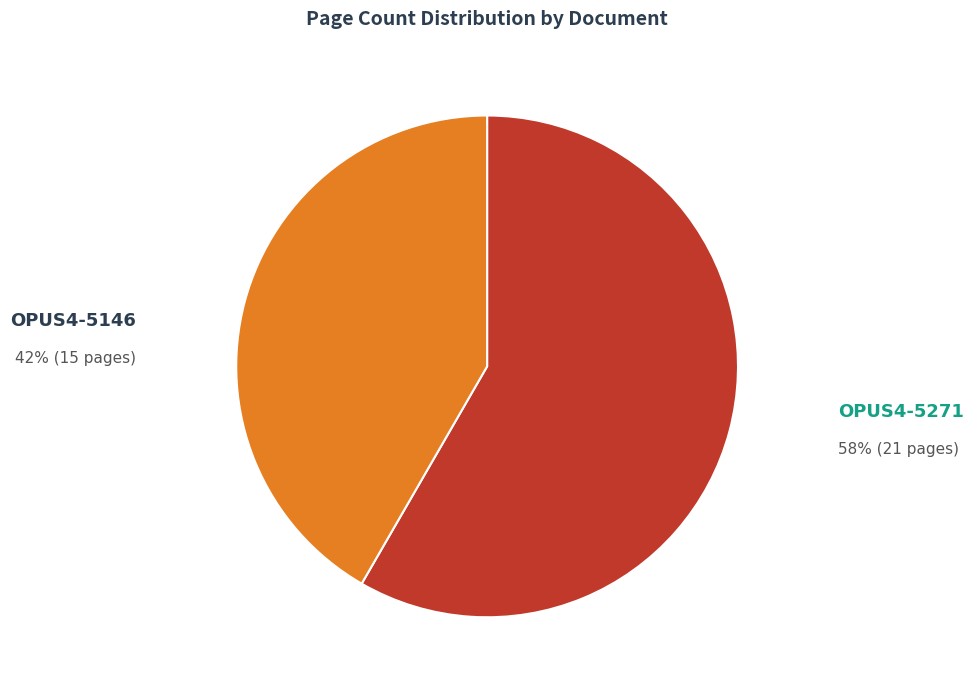

Is there a majority slice in this chart?

Yes